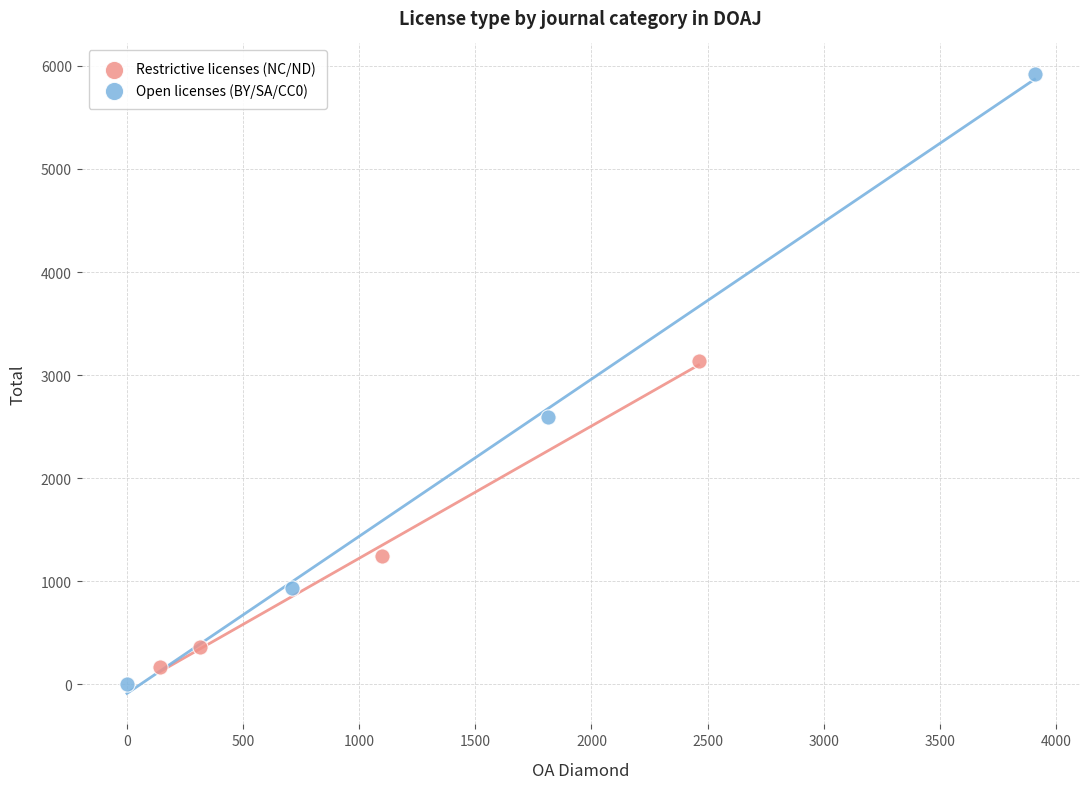

Which series reaches the minimum Y coordinate?

Open licenses (BY/SA/CC0)